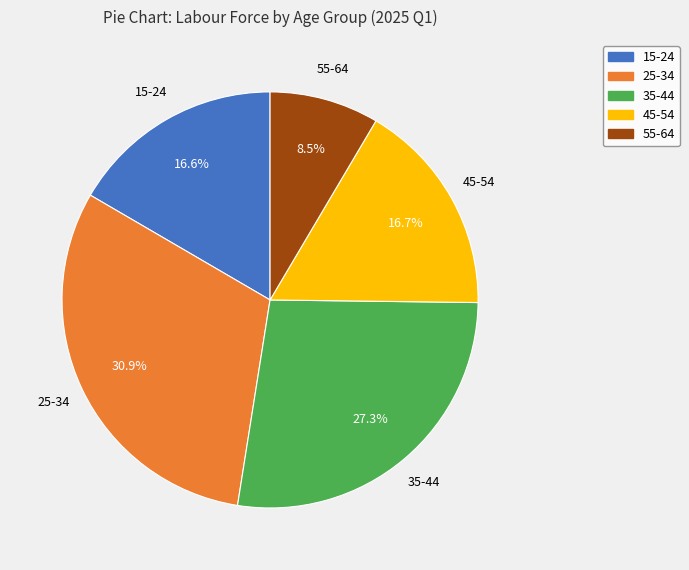

Does 45-54 represent more than half of the total?

No